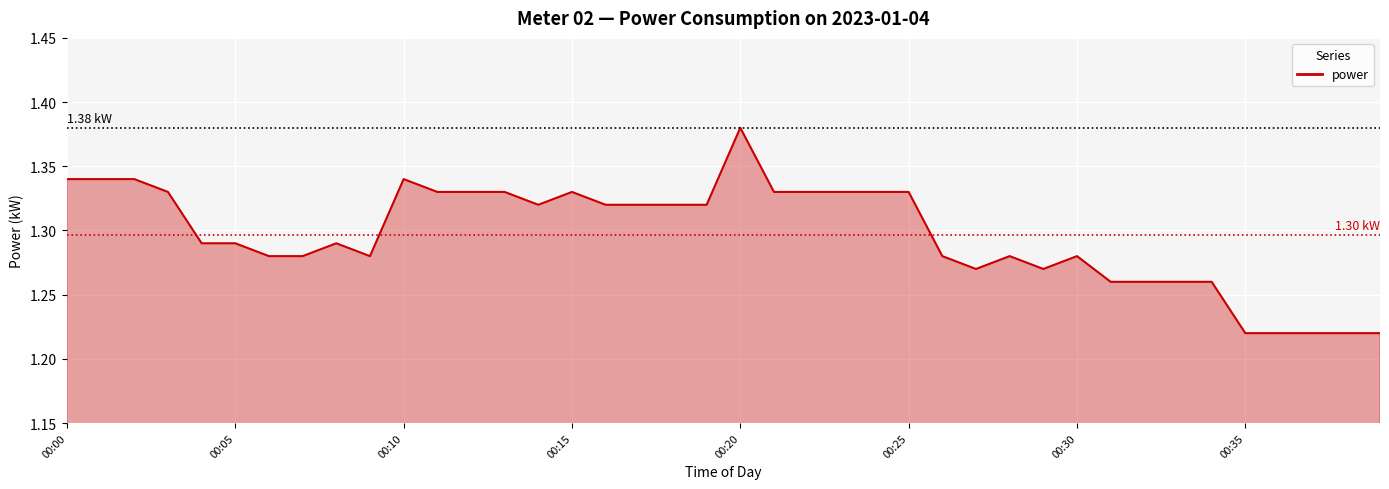

How many interior local valleys (lower than both neighbors) does the data have?

4